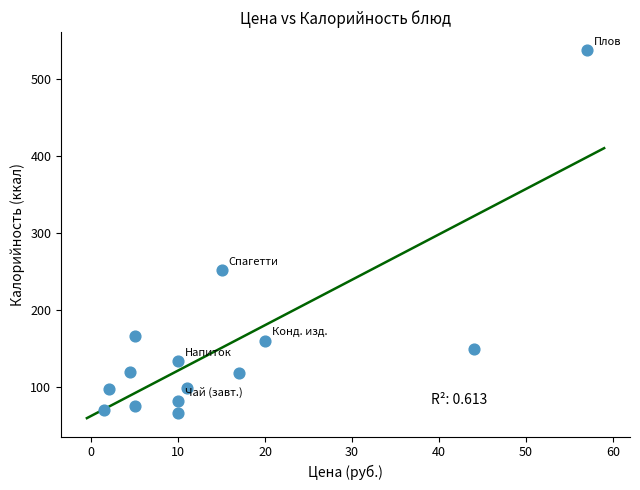

What is the range of X values (max minus min)?

55.5